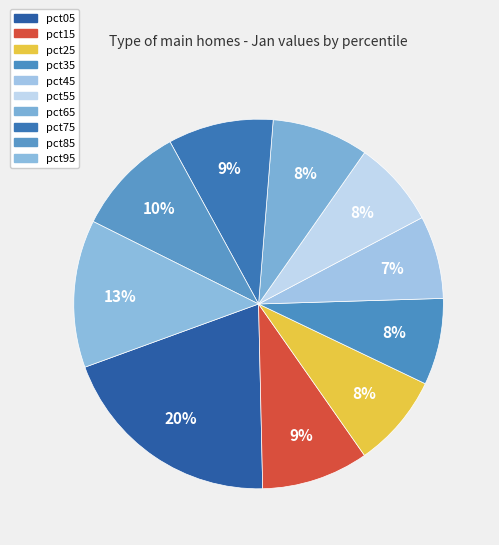

What is the total percentage of pct95 and pct75?

22.1%